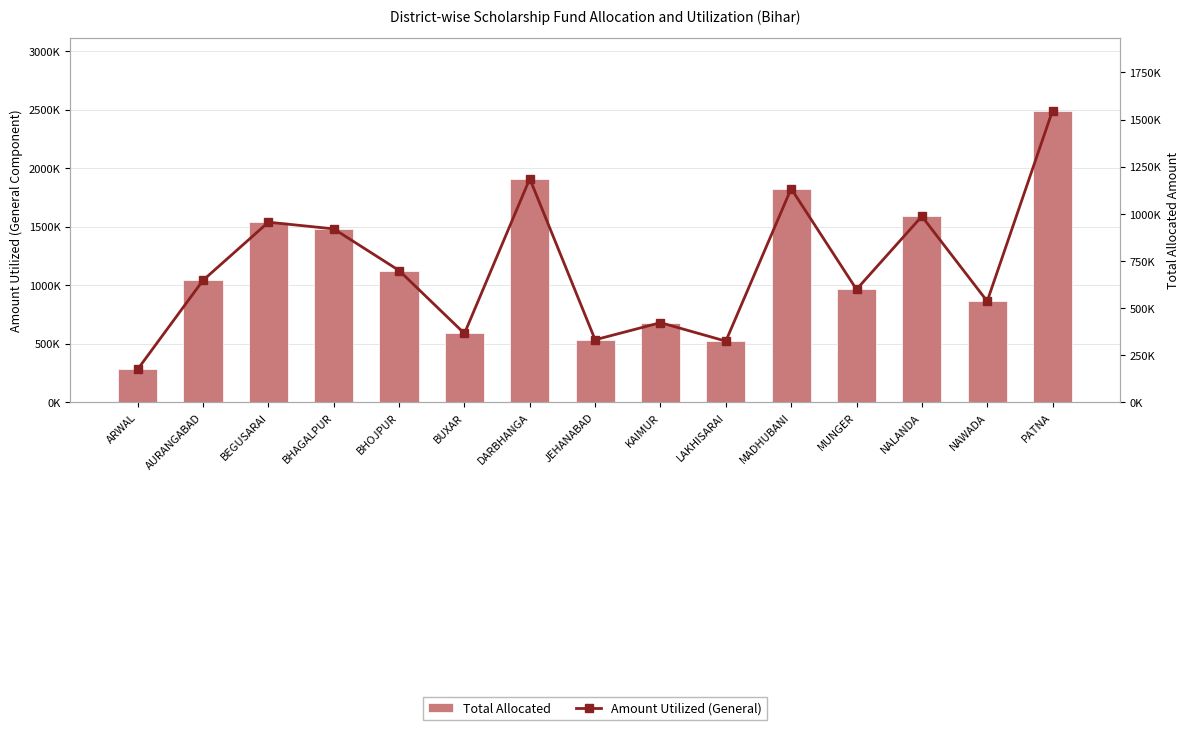

Between BHOJPUR and MUNGER, which series saw the biggest shift?

Total Allocated